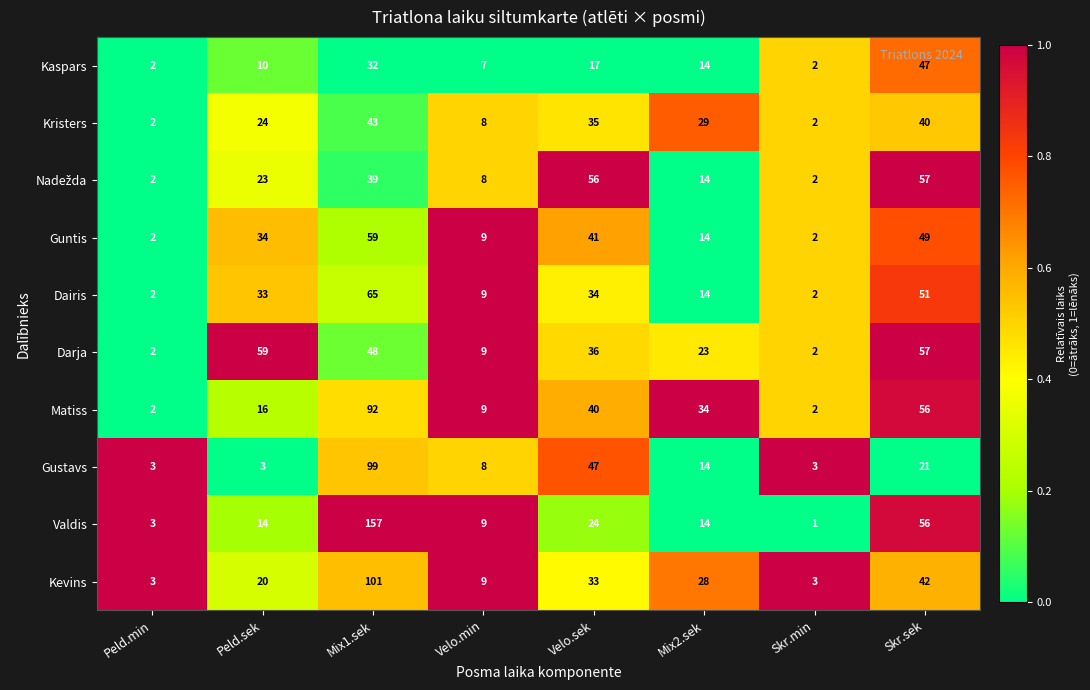

At which label does Kristers first exceed 29?

Mix1.sek